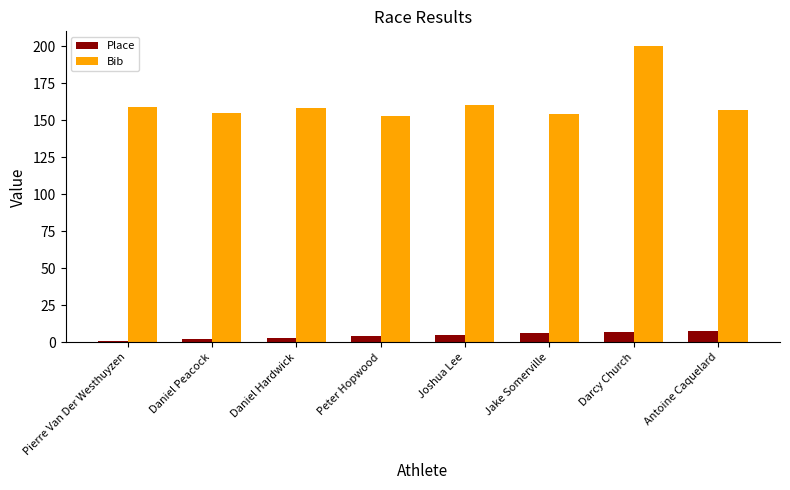

Reading right to left, extract all data points from this chart.

Place: Antoine Caquelard=8	Darcy Church=7	Jake Somerville=6	Joshua Lee=5	Peter Hopwood=4	Daniel Hardwick=3	Daniel Peacock=2	Pierre Van Der Westhuyzen=1
Bib: Antoine Caquelard=157	Darcy Church=200	Jake Somerville=154	Joshua Lee=160	Peter Hopwood=153	Daniel Hardwick=158	Daniel Peacock=155	Pierre Van Der Westhuyzen=159